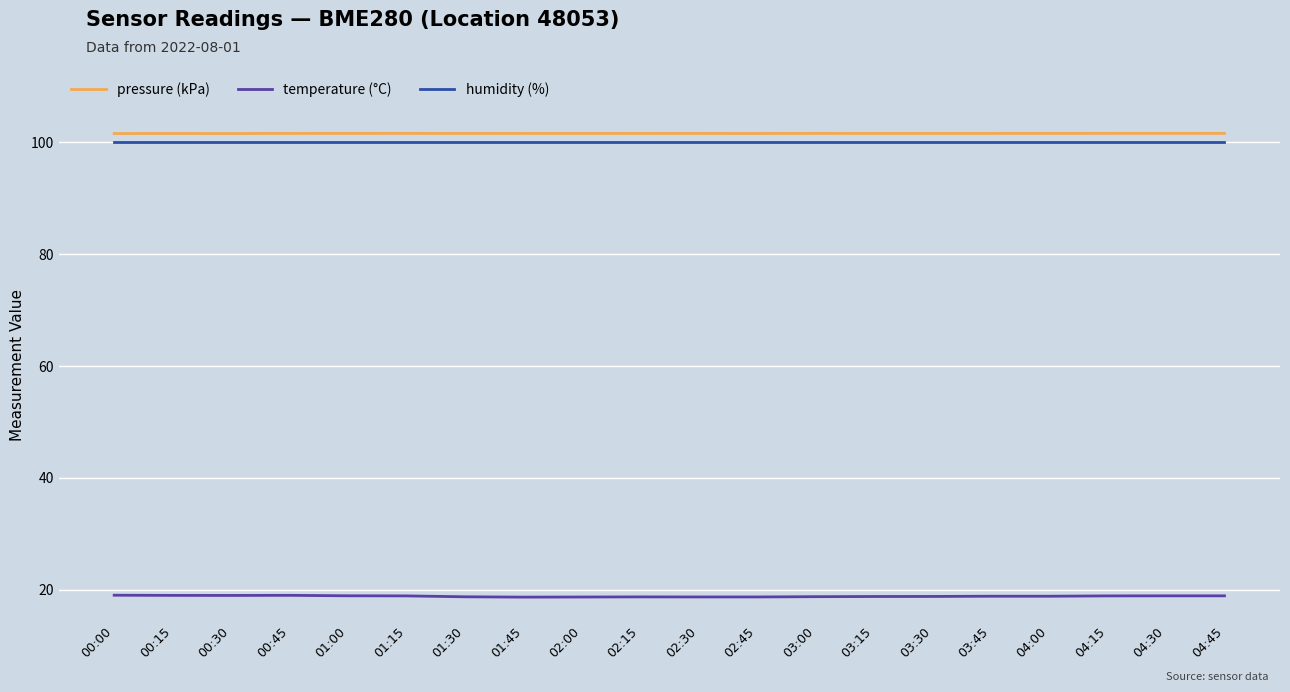

Is it true that humidity (%) equals 23.6 at 00:30?

False